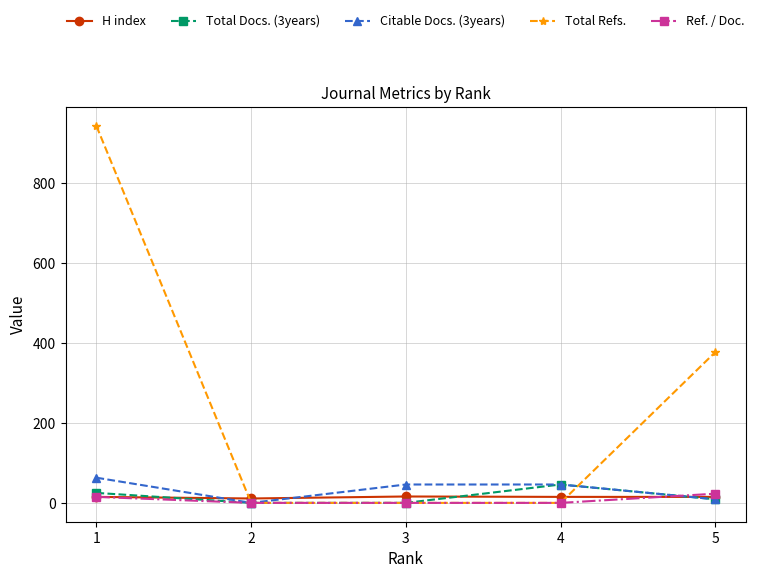

What is the approximate value of Ref. / Doc. at 5, to the nearest 5?

25